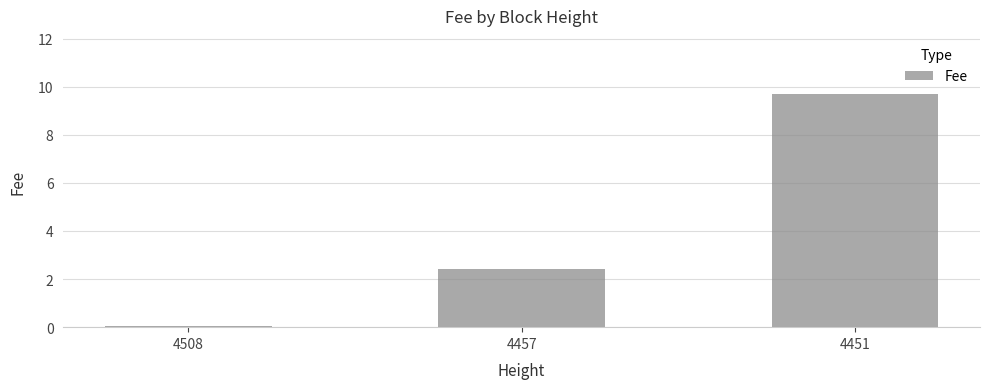

What is the greatest value displayed?

9.7